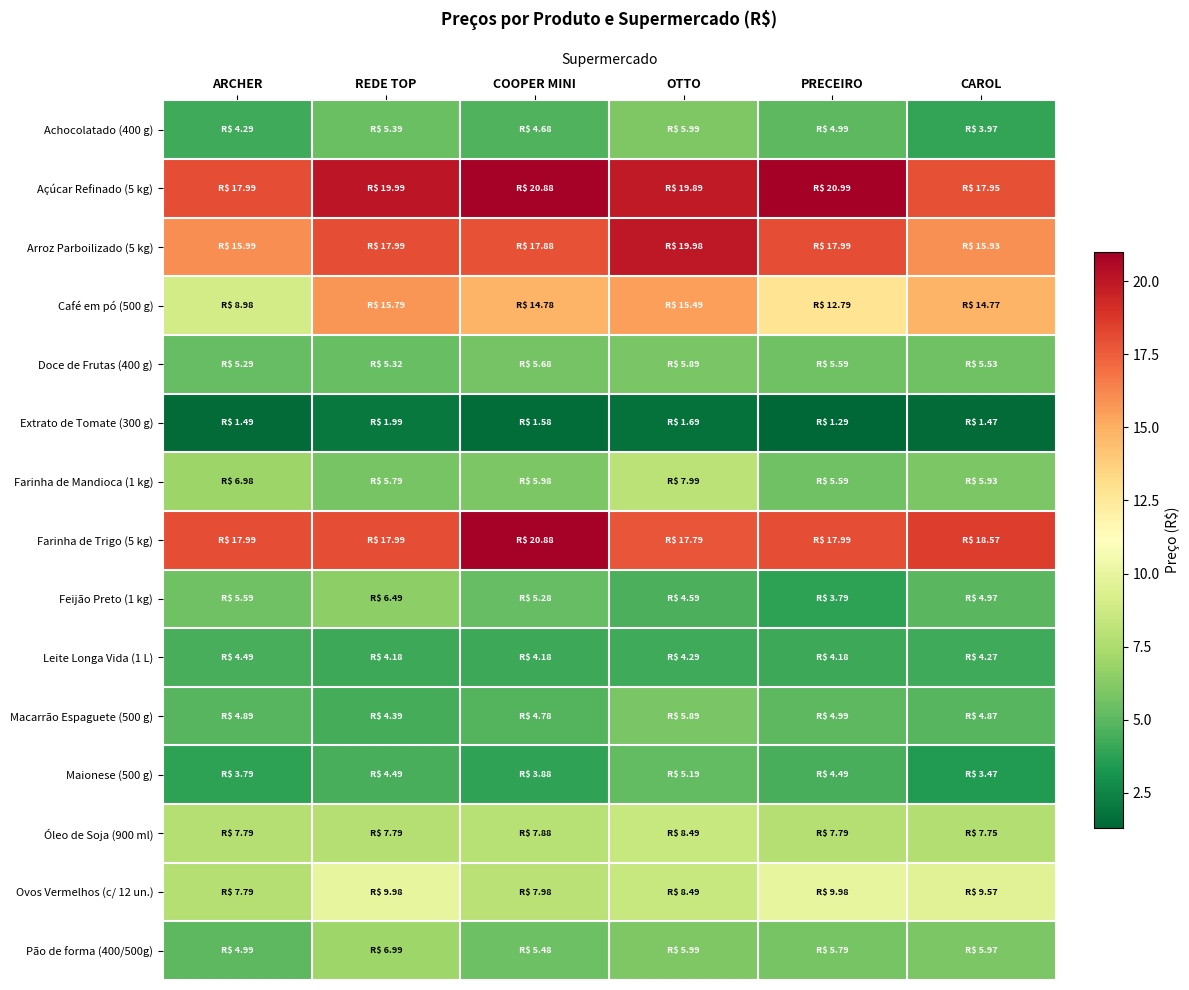

Which has a higher value, COOPER MINI or CAROL?

COOPER MINI